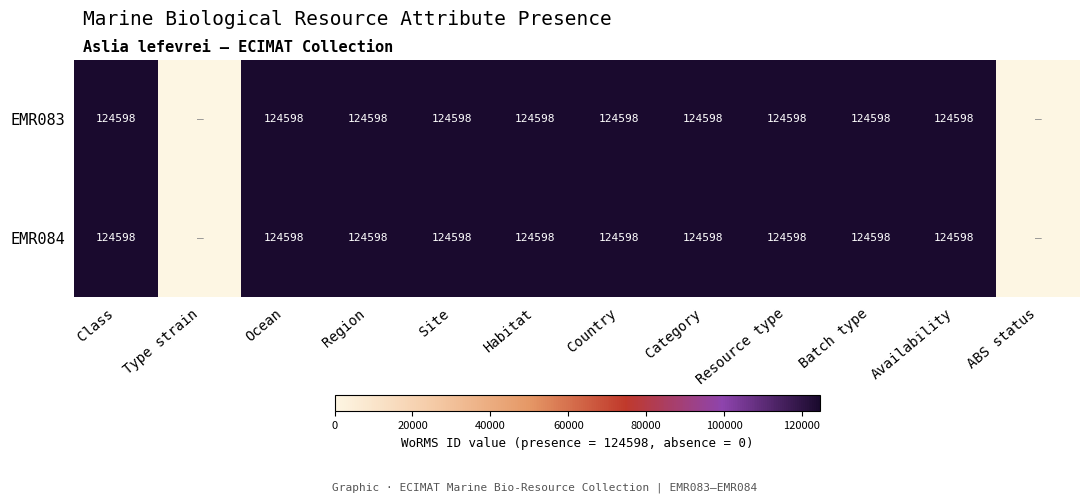

What is the sum of the EMR083 values at Resource type and Habitat?

249196